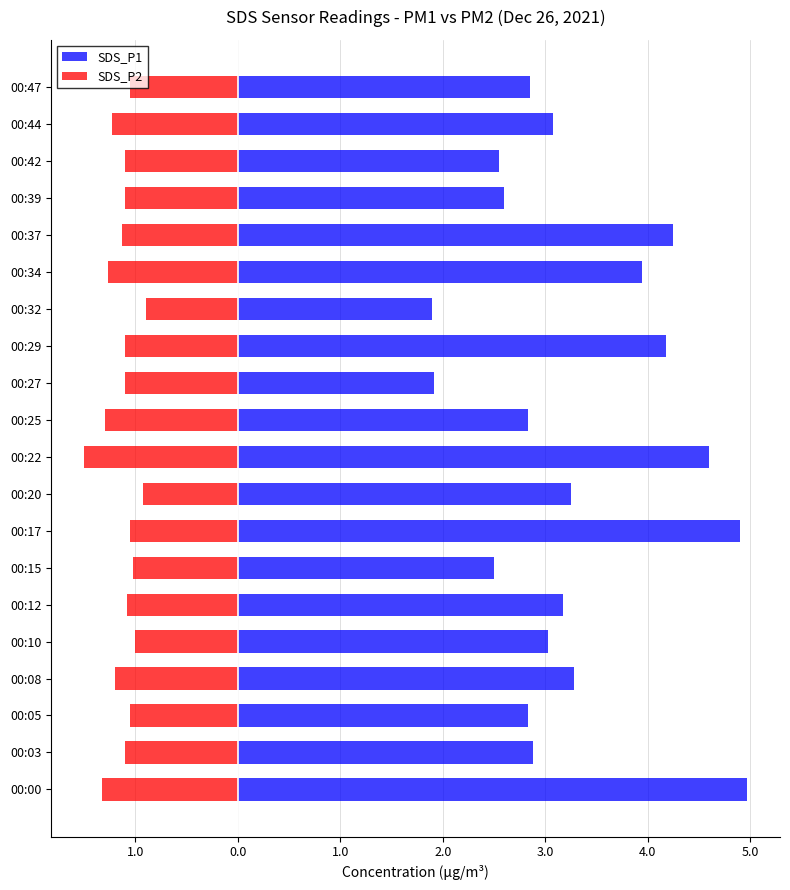

Is the value of SDS_P2 at 00:22 greater than the value of SDS_P1 at 00:05?

No